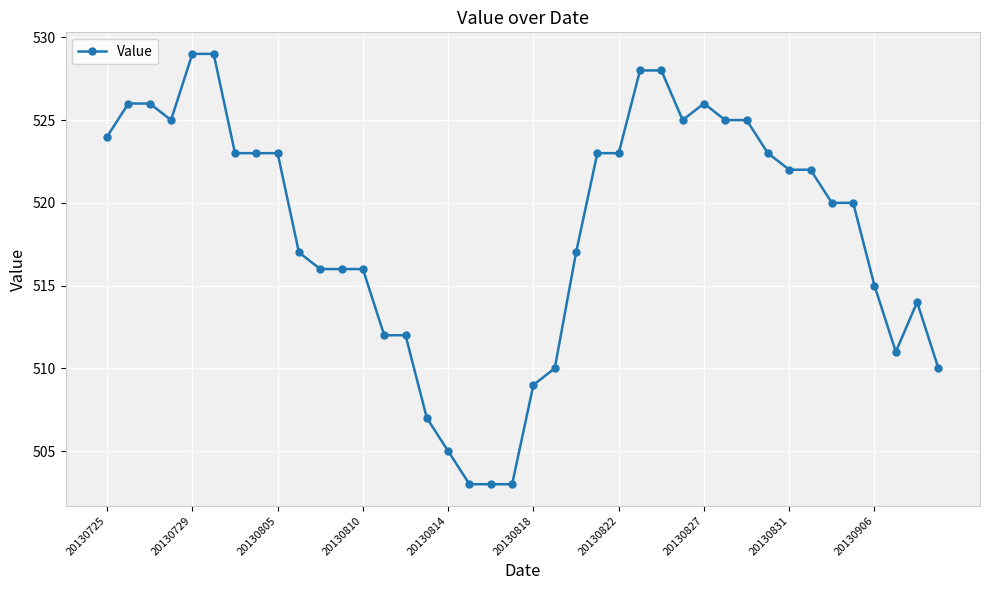

What is the minimum value shown in the chart?

503